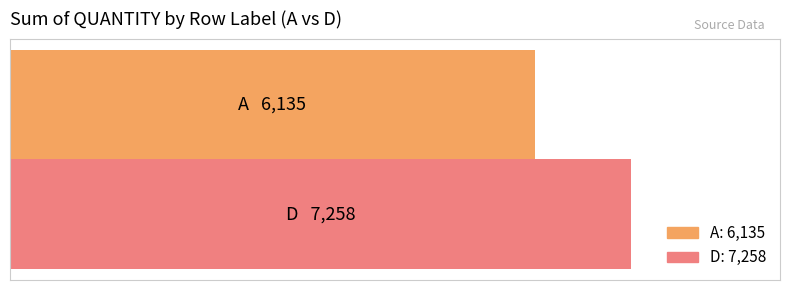

How many bars are there in total?

2